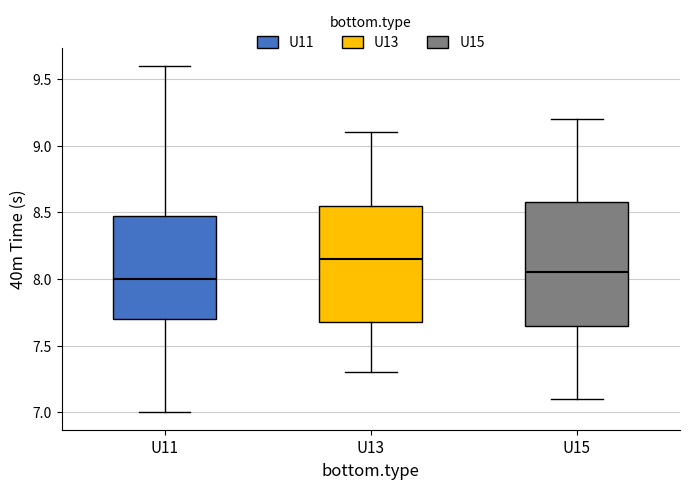

Reading left to right, transcribe this box plot: for each box, give where its median line is, the range the box spans, and where its two whiskers end, as read against the y-axis. The values are not printed on the chart, so give them approximately, as read against the axis.

U11: median 8.00, box 7.70 to 8.50, whiskers 7.00 to 9.60
U13: median 8.15, box 7.70 to 8.55, whiskers 7.30 to 9.10
U15: median 8.05, box 7.65 to 8.60, whiskers 7.10 to 9.20